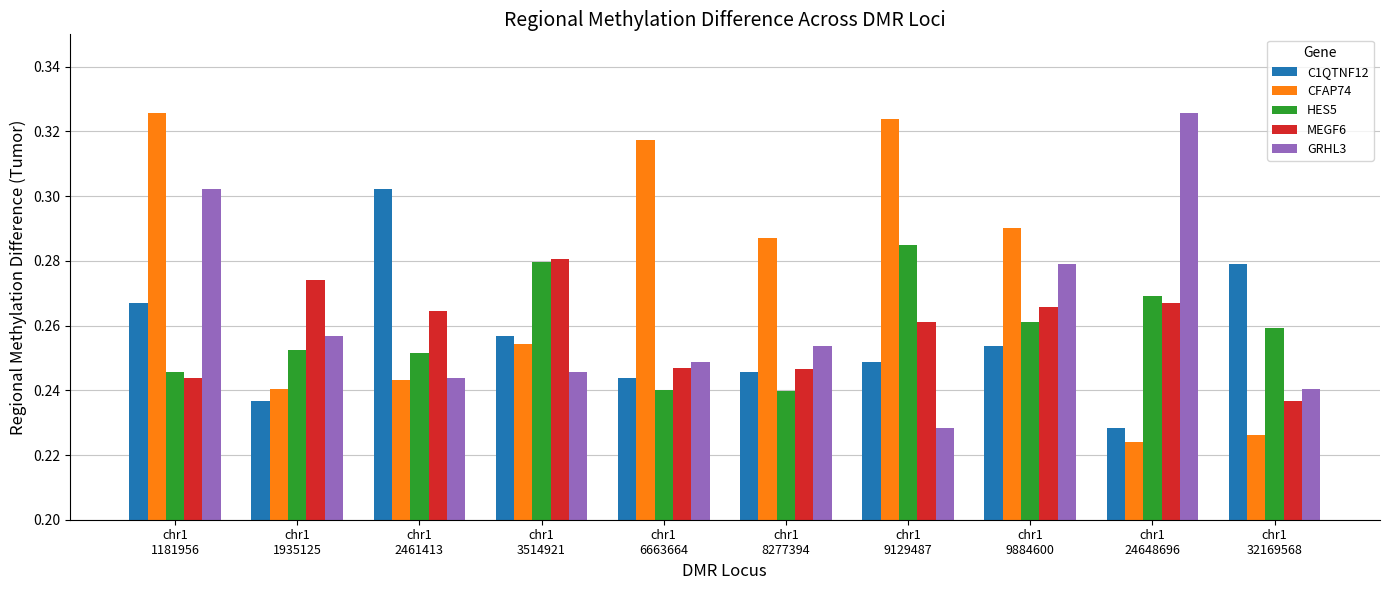

At which category does the chart reach its minimum across all series?

chr1
24648696